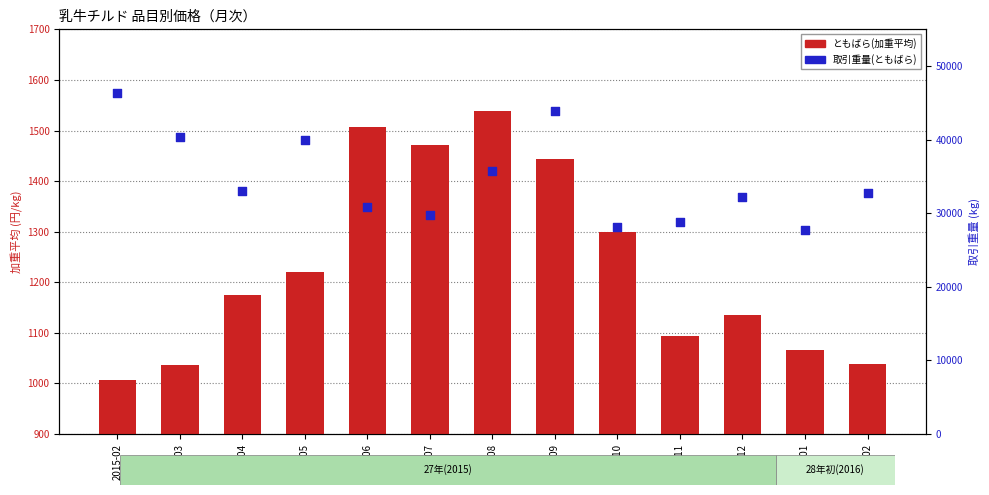

What are all the series names shown in the legend?

ともばら(加重平均), 取引重量(ともばら)